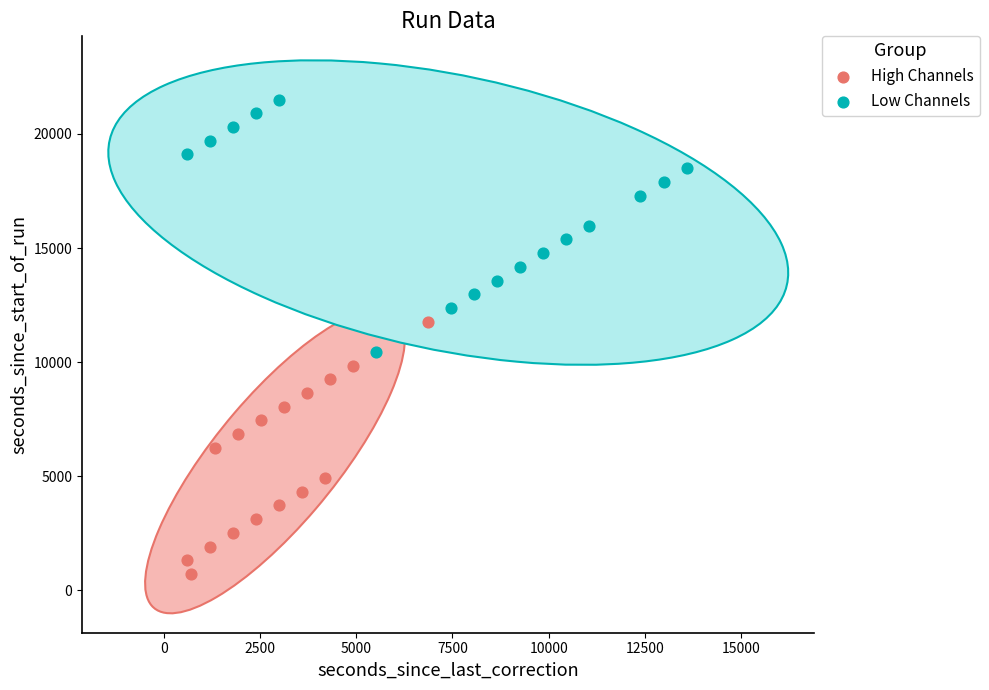

Which series reaches the minimum Y coordinate?

High Channels